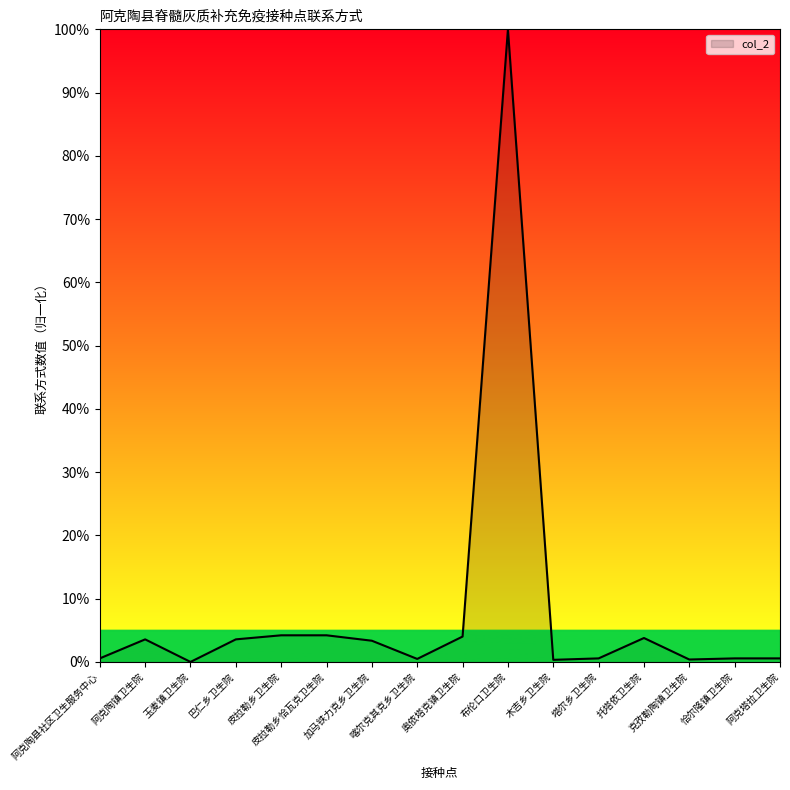

What is the greatest value displayed?

100.0